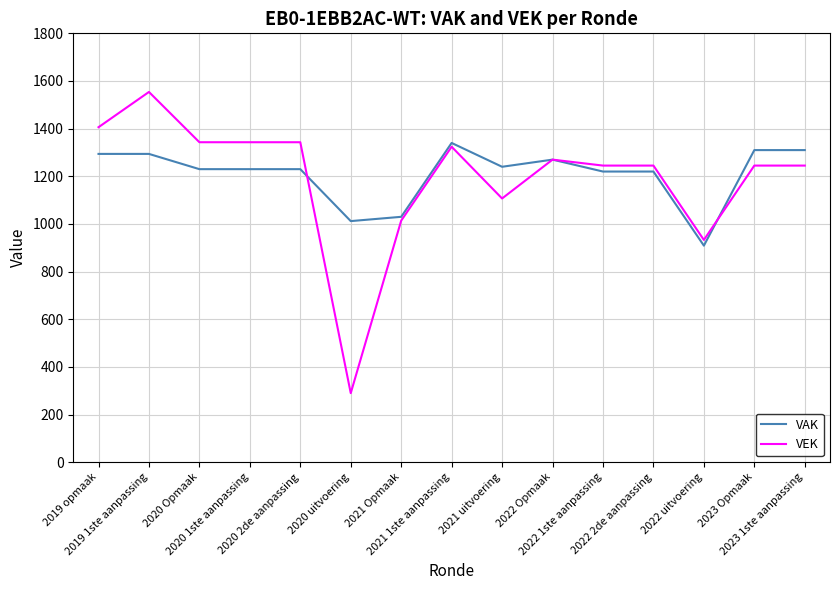

How many distinct data groups are displayed?

2